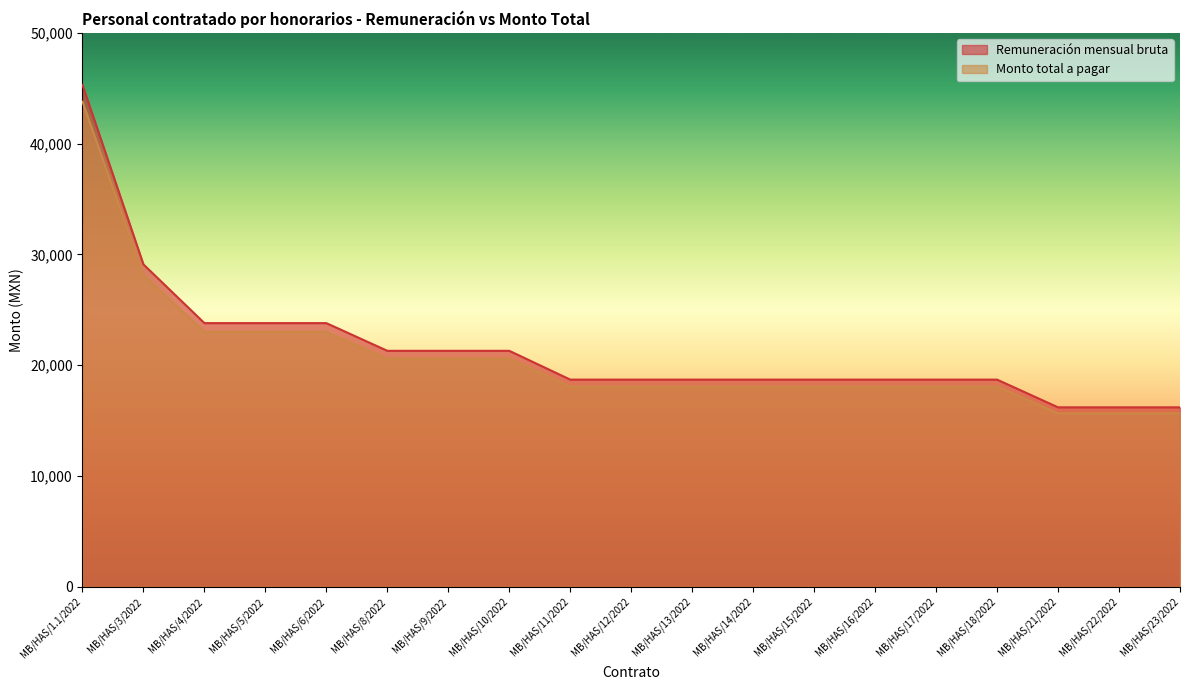

What is the total value across all series at MB/HAS/14/2022?

36776.7